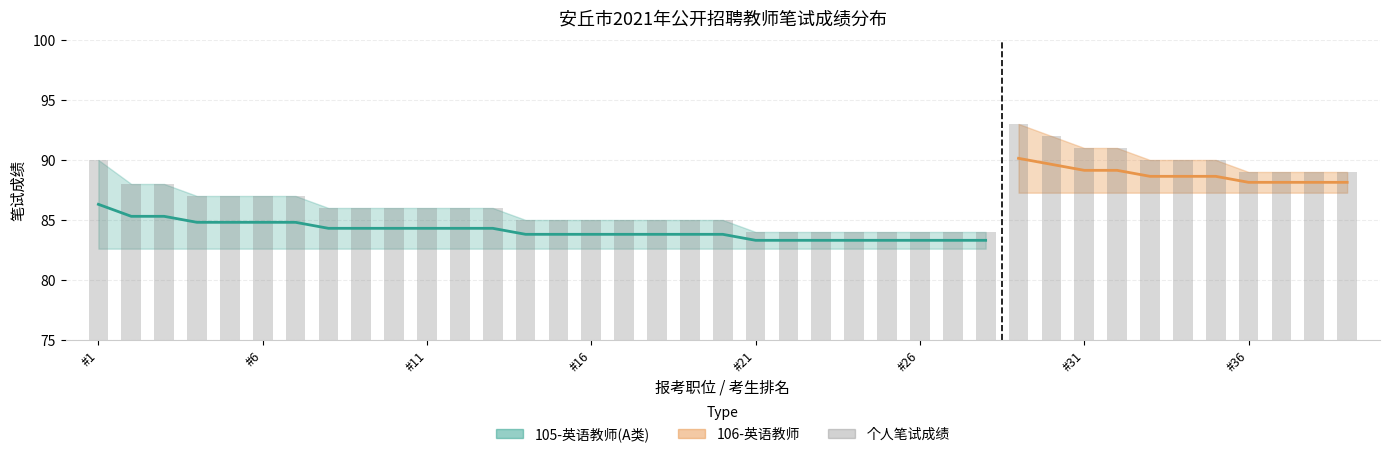

What is the approximate value at 21?

84